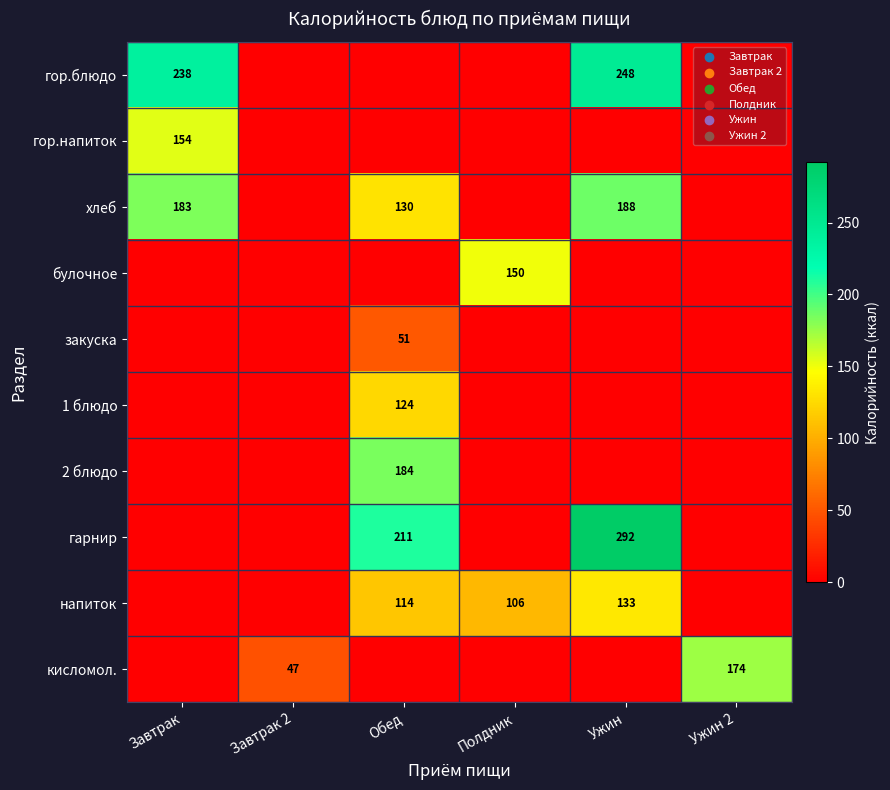

At which category does the chart reach its peak across all series?

Ужин